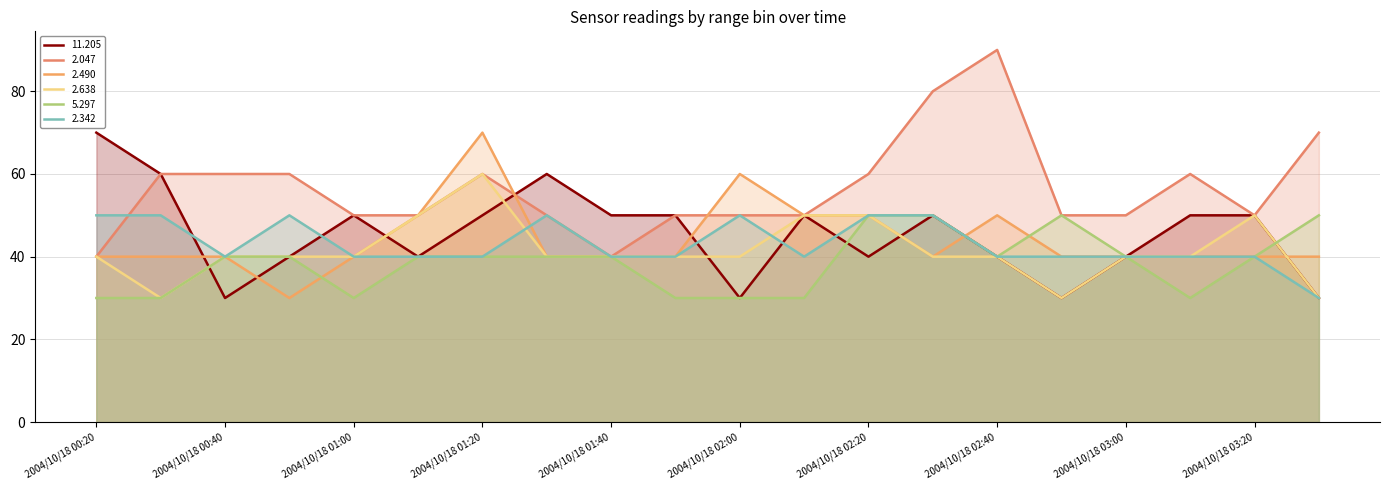

List the labels in order of 2.638 value, smallest first.

2004/10/18 00:30, 2004/10/18 02:50, 2004/10/18 03:30, 2004/10/18 00:20, 2004/10/18 00:40, 2004/10/18 00:50, 2004/10/18 01:00, 2004/10/18 01:30, 2004/10/18 01:40, 2004/10/18 01:50, 2004/10/18 02:00, 2004/10/18 02:30, 2004/10/18 02:40, 2004/10/18 03:00, 2004/10/18 03:10, 2004/10/18 01:10, 2004/10/18 02:10, 2004/10/18 02:20, 2004/10/18 03:20, 2004/10/18 01:20